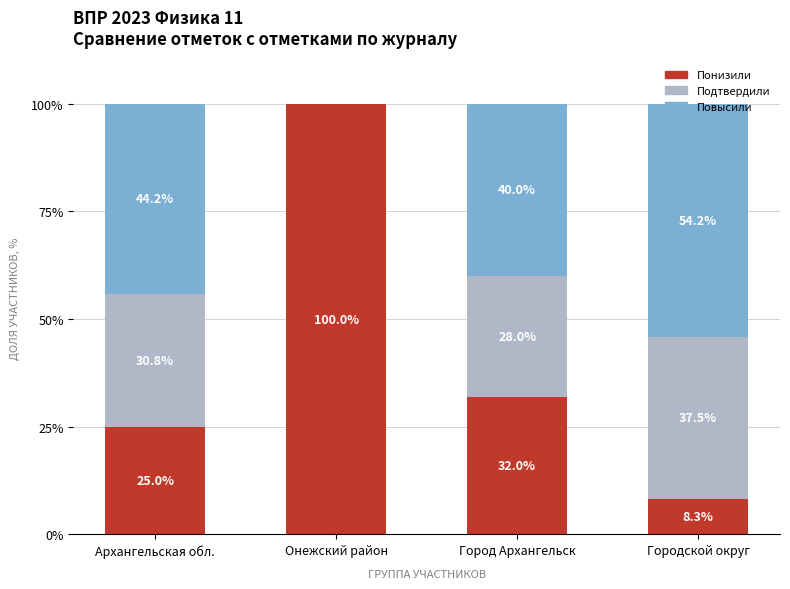

Read the Понизили value at Город Архангельск.

32.0